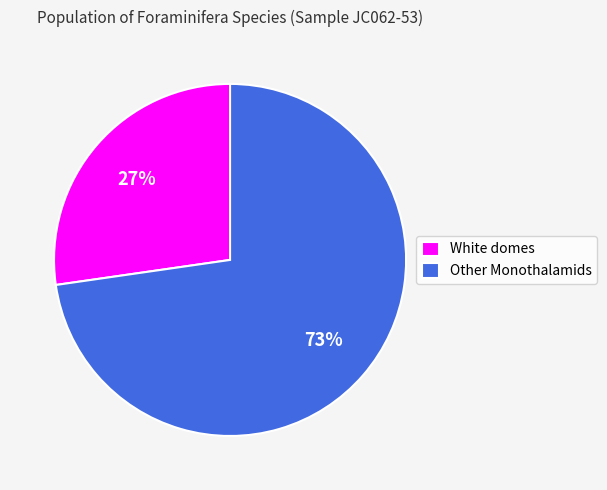

Is there any slice that represents more than half of the pie?

Yes